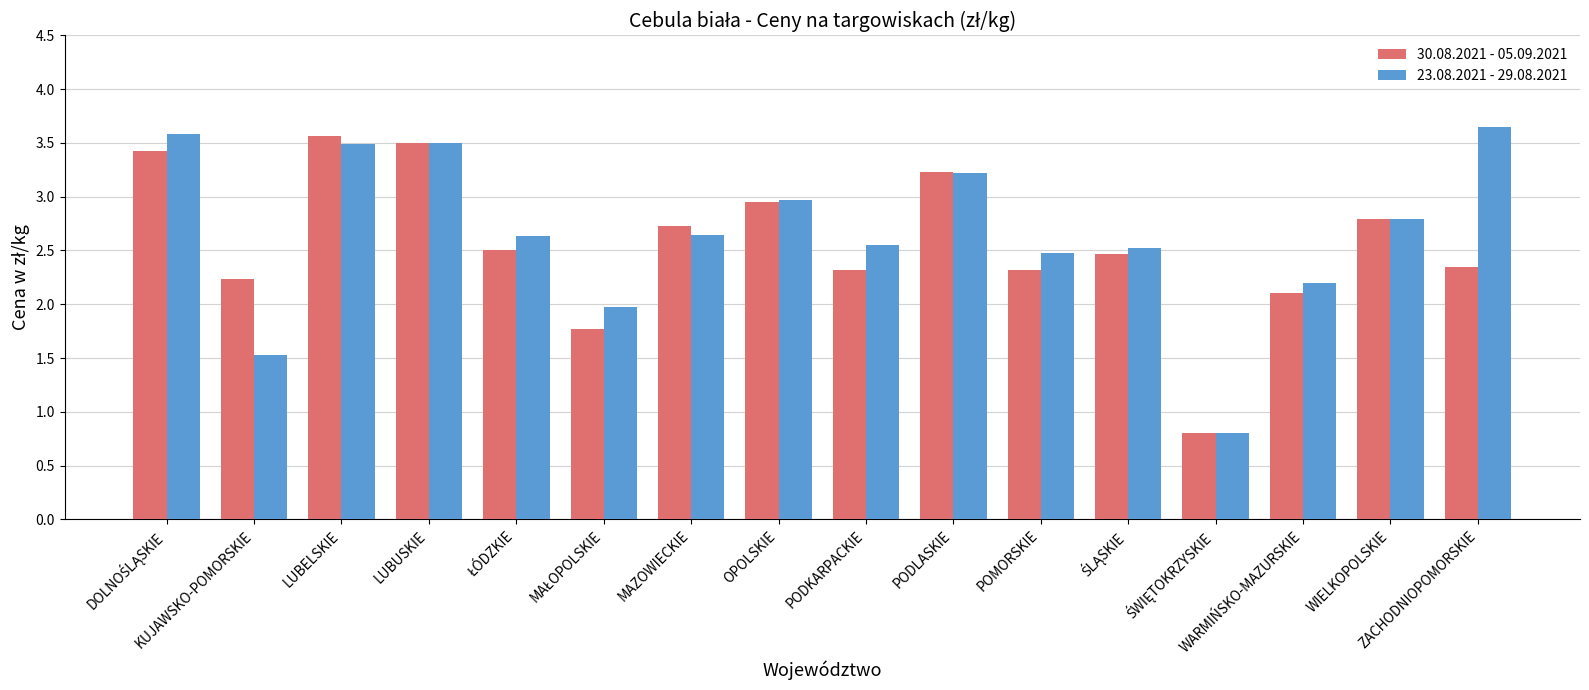

Is it true that 30.08.2021 - 05.09.2021 equals 2.3 at PODKARPACKIE?

True